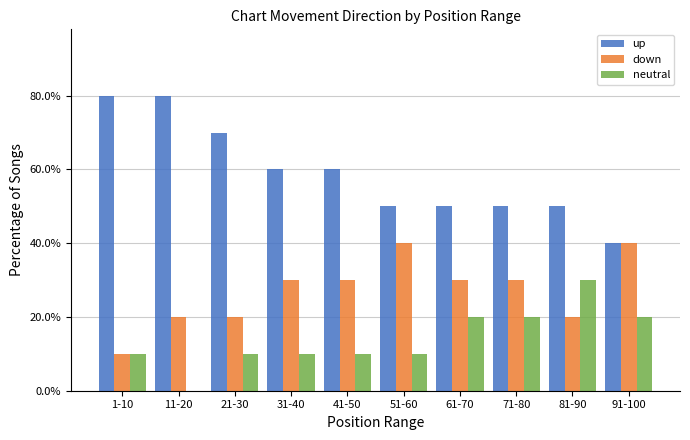

What is the sum of the down values at 91-100 and 71-80?

70